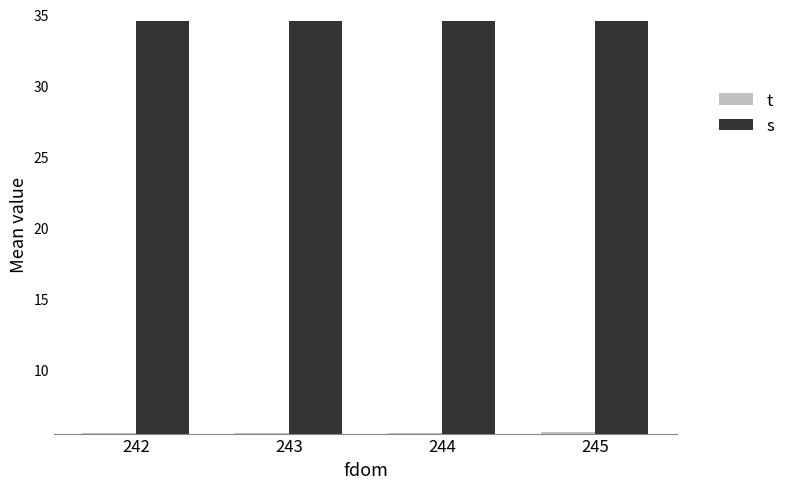

Does the chart contain any negative values?

No